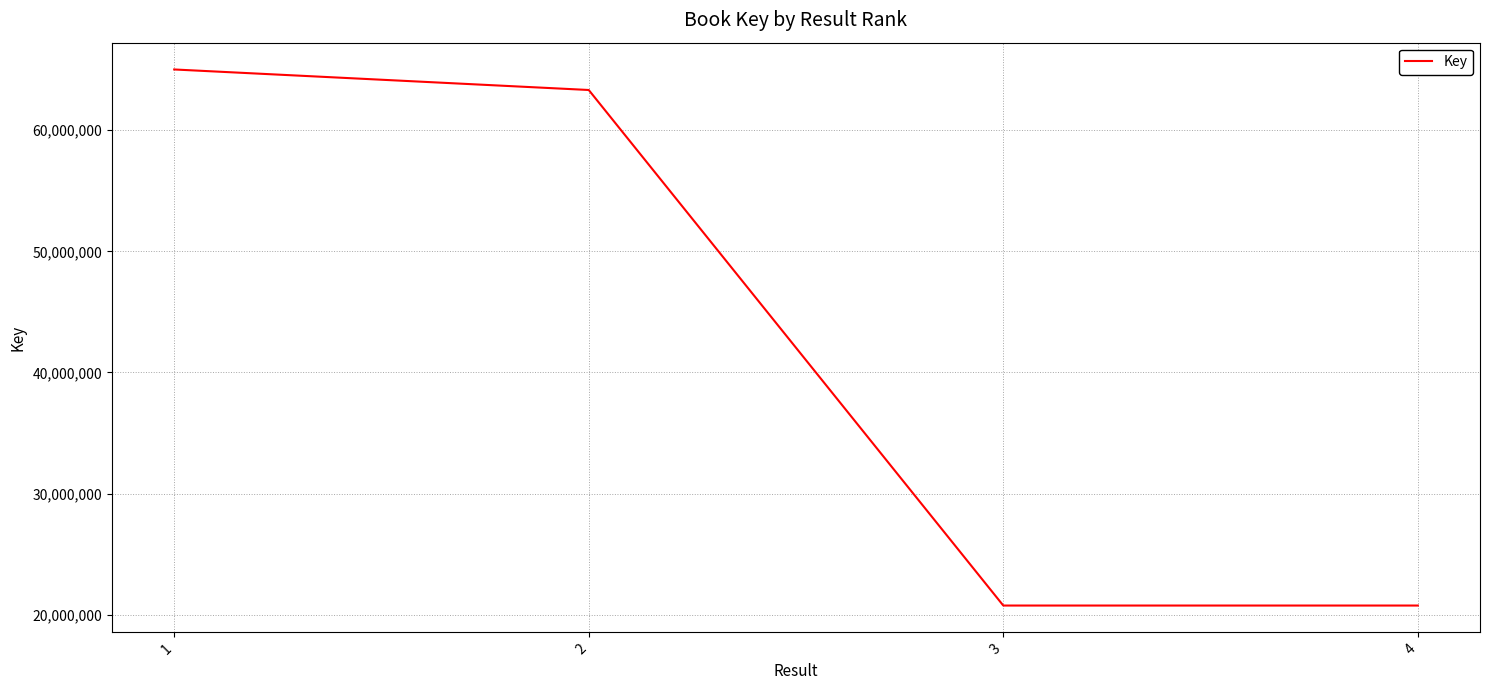

What is the difference between the second highest and minimum values?

42568307